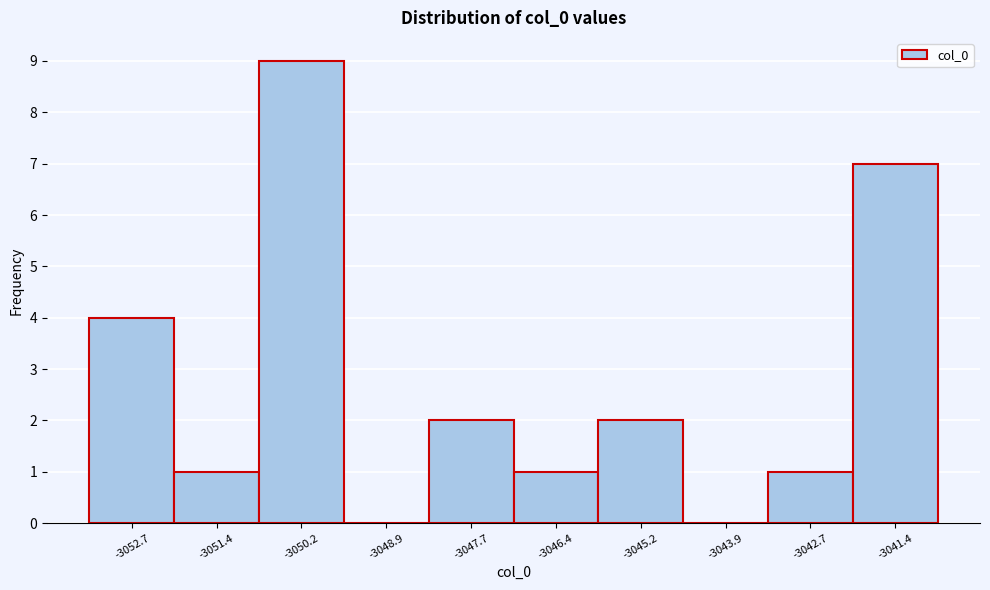

Reading left to right, transcribe all the data shown in this chart.

-3052.7=4	-3051.4=1	-3050.2=9	-3048.9=0	-3047.7=2	-3046.4=1	-3045.2=2	-3043.9=0	-3042.7=1	-3041.4=7